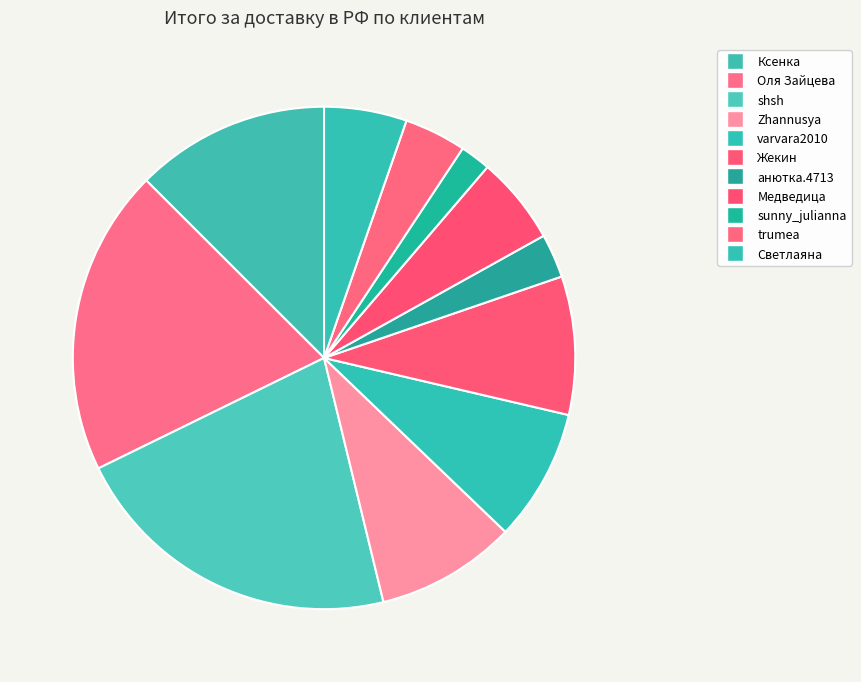

Which has a higher value, trumea or Zhannusya?

Zhannusya